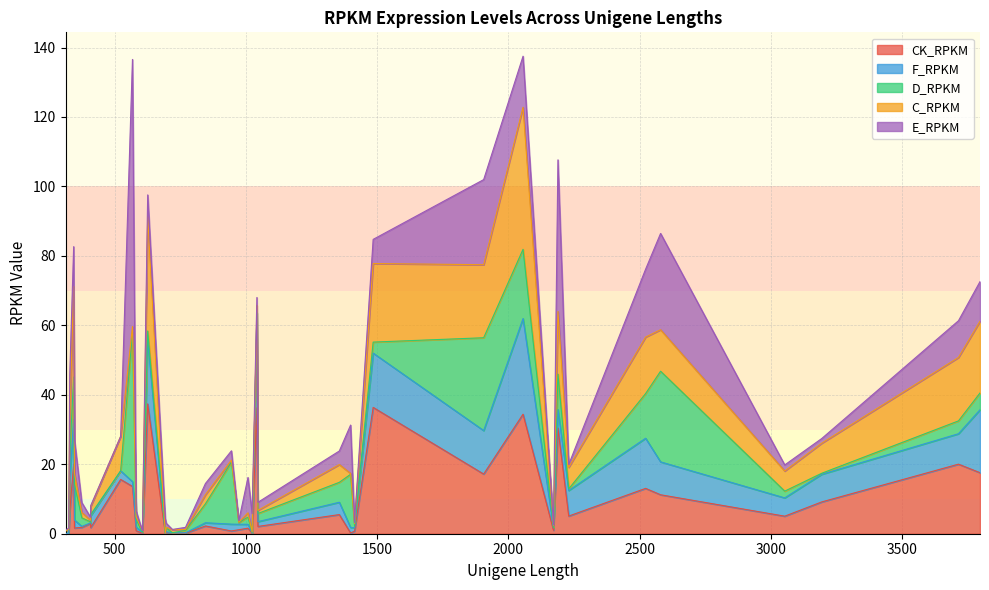

What is the total value across all series at 568?

136.6